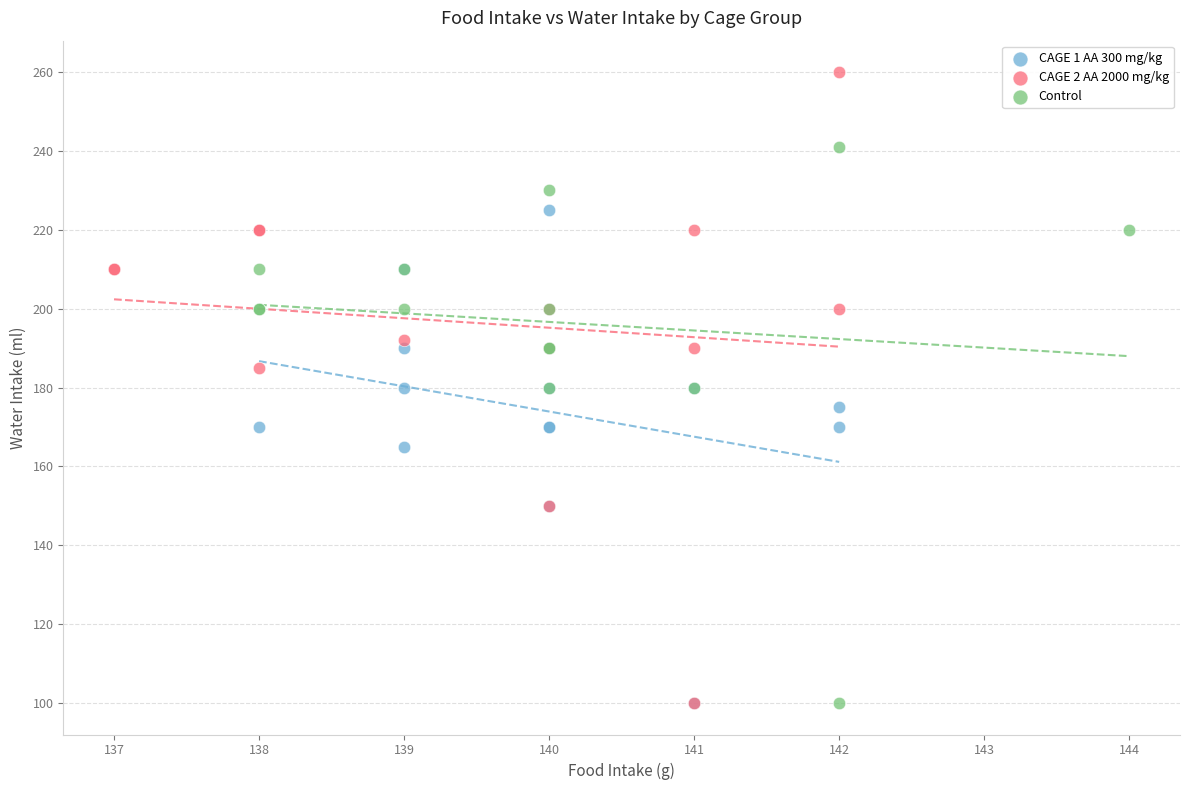

Which series contains the highest Y value?

CAGE 2 AA 2000 mg/kg